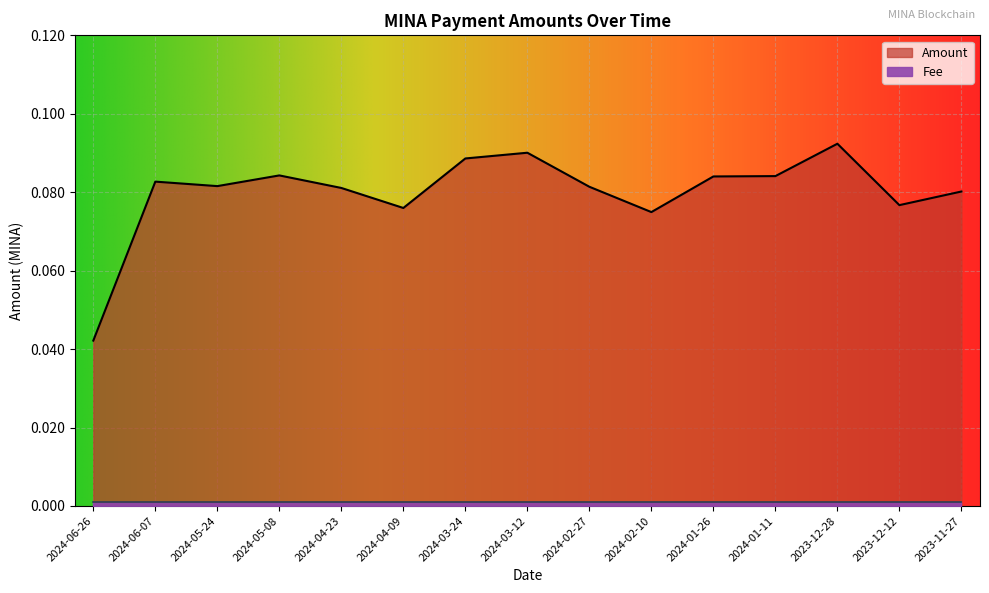

How many lines are shown in the chart?

1